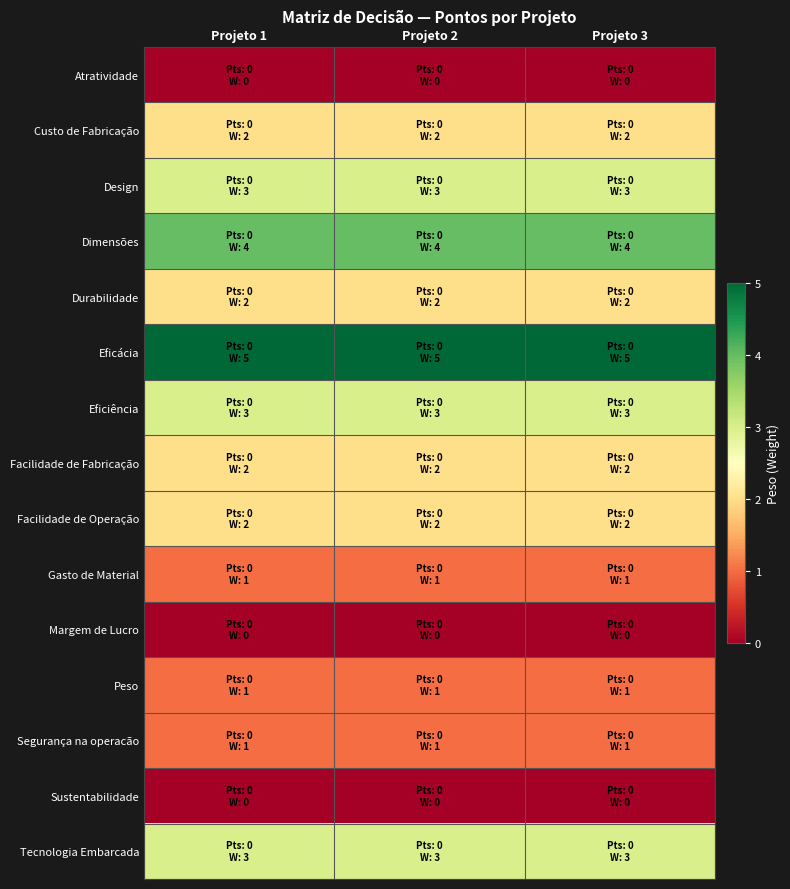

Between Projeto 2 and Projeto 1, which is larger?

Projeto 2